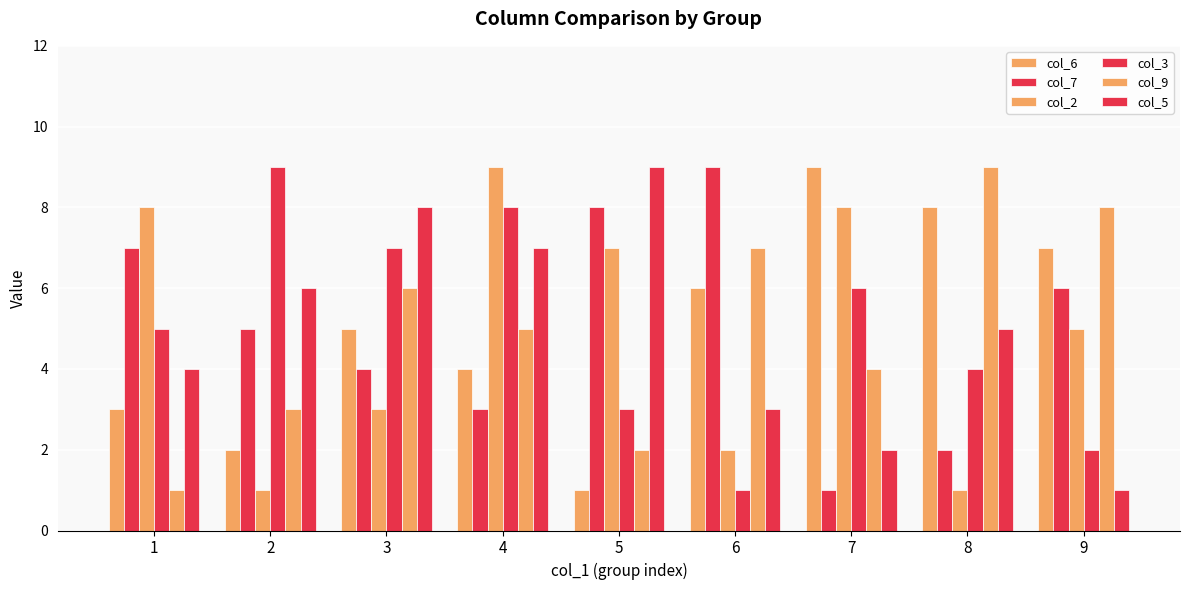

True or false: col_3 has a value of 2 at 3.

False